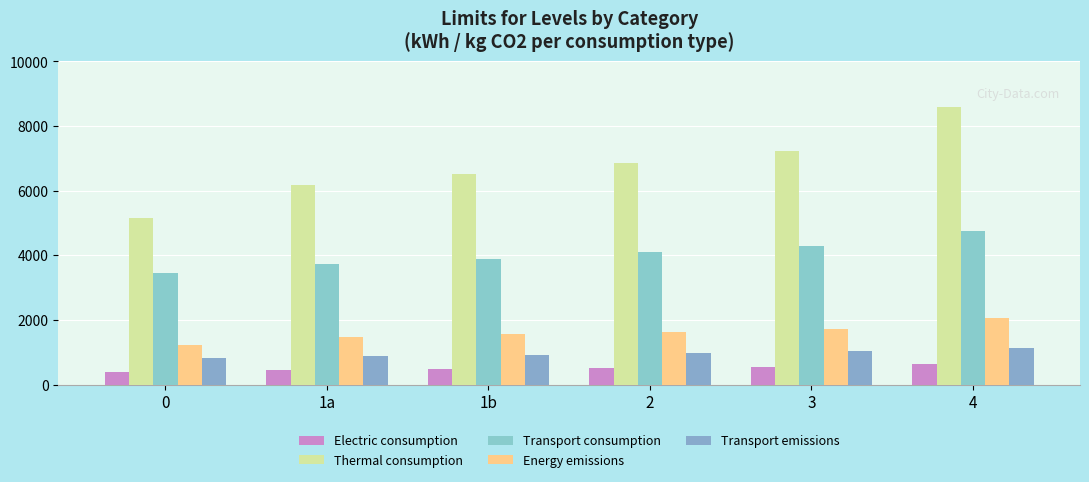

Which series has the largest total across all categories?

Thermal consumption